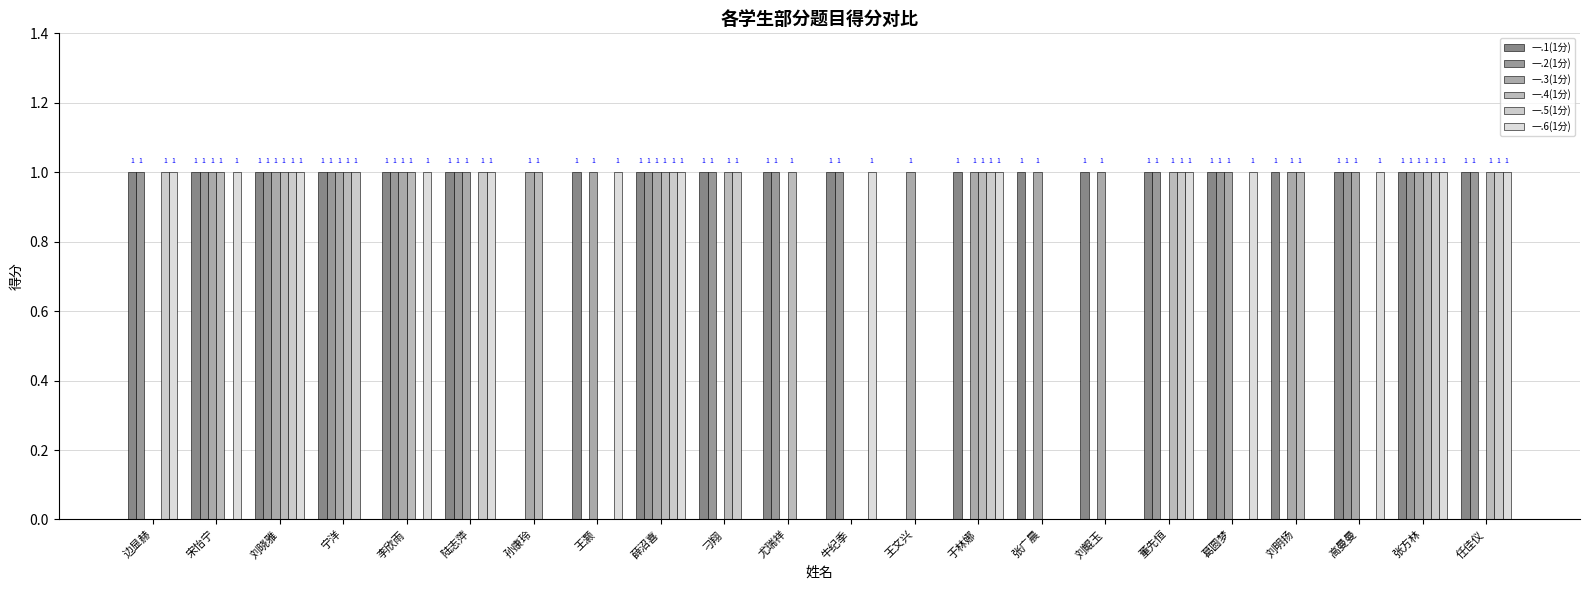

What is the sum of the 一.3(1分) values at 牛纪季 and 王文兴?

1